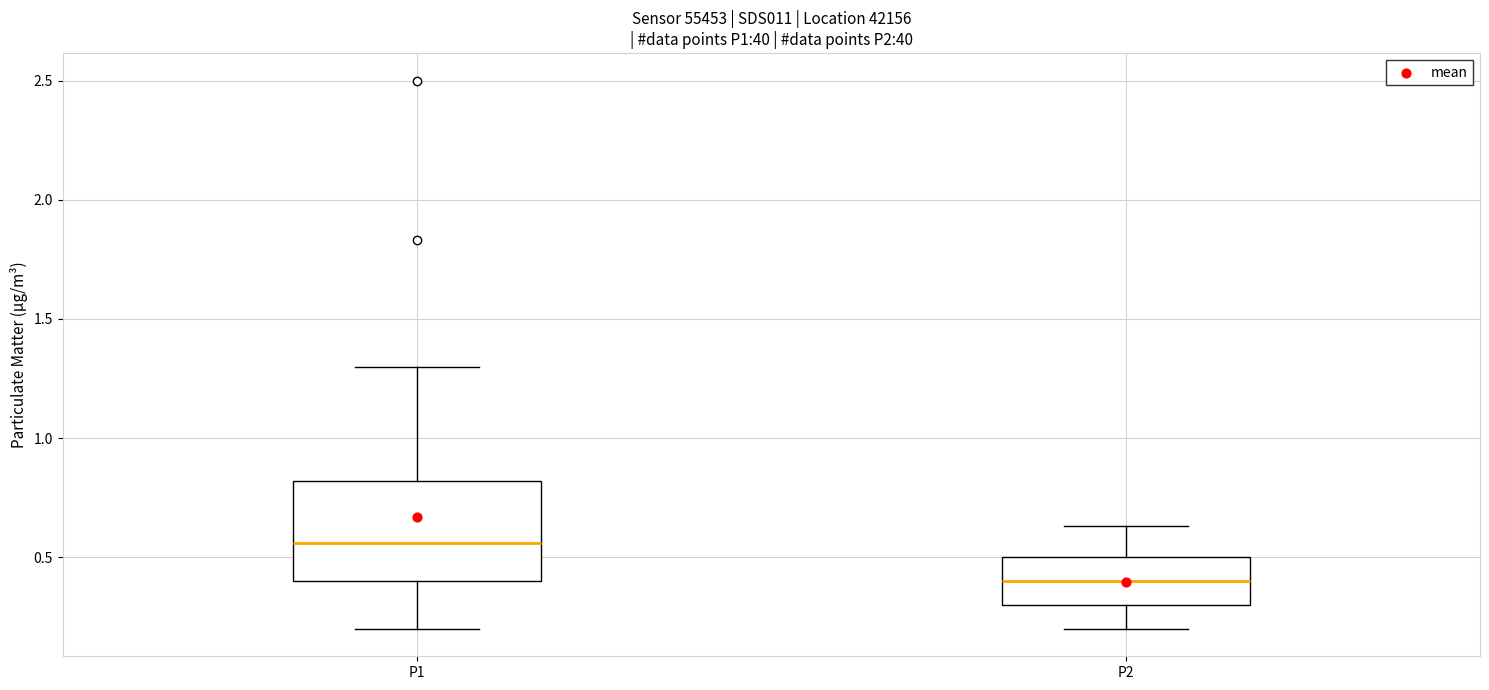

Which box's median line is the highest?

P1